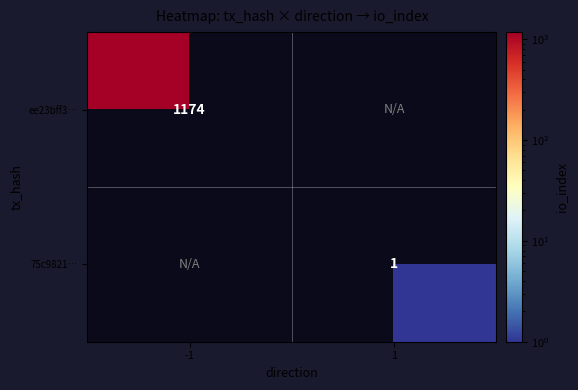

Is it true that ee23bff3… equals 1174 at -1?

True